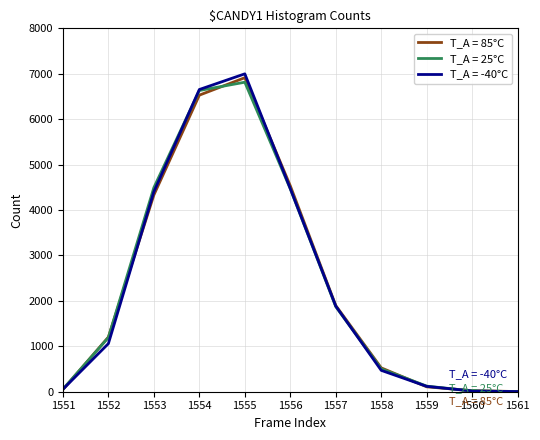

What is the maximum value shown in the chart?

6998